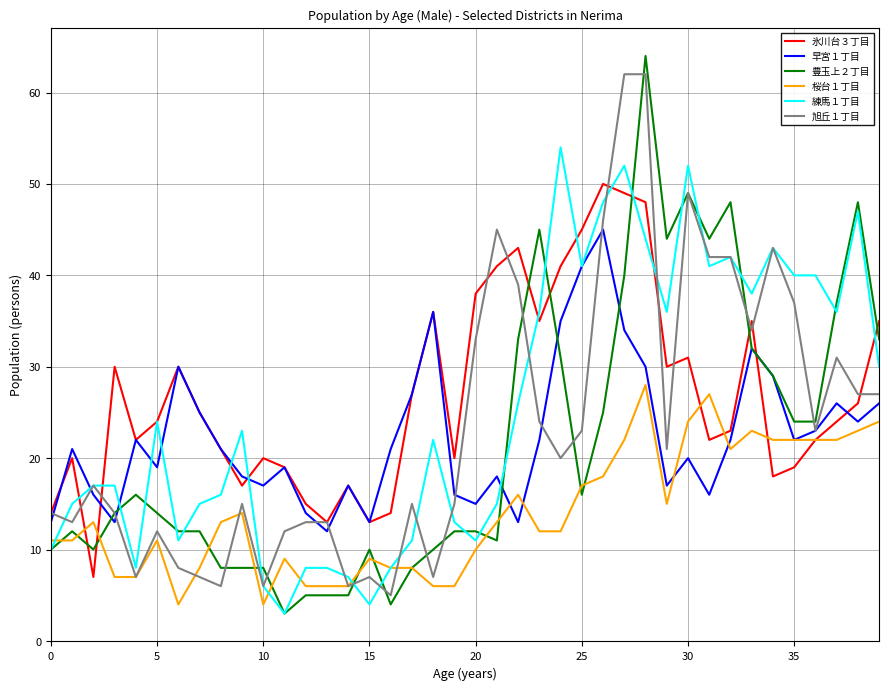

Which series has the widest spread of values?

豊玉上２丁目